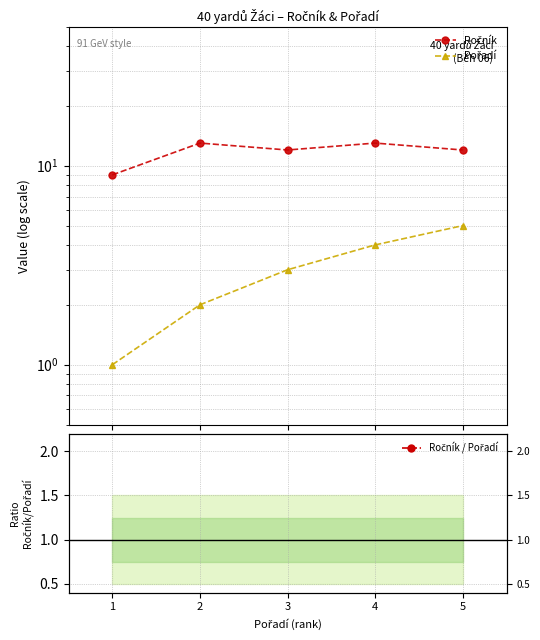

True or false: Ročník / Pořadí has more than 0 interior local peaks.

False